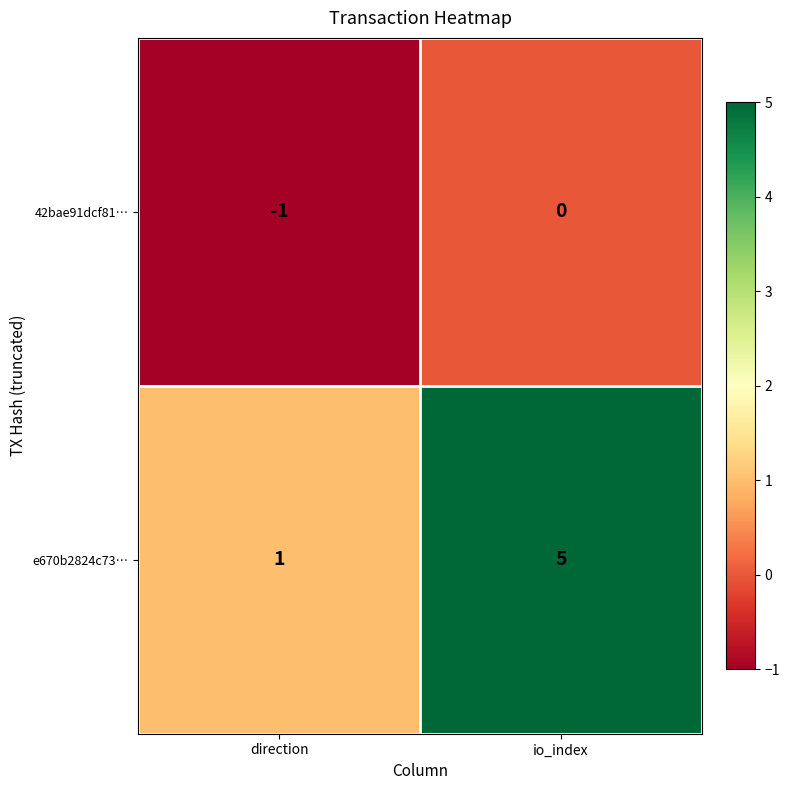

Reading left to right, transcribe all the data shown in this chart.

42bae91dcf81…: -1	0
e670b2824c73…: 1	5